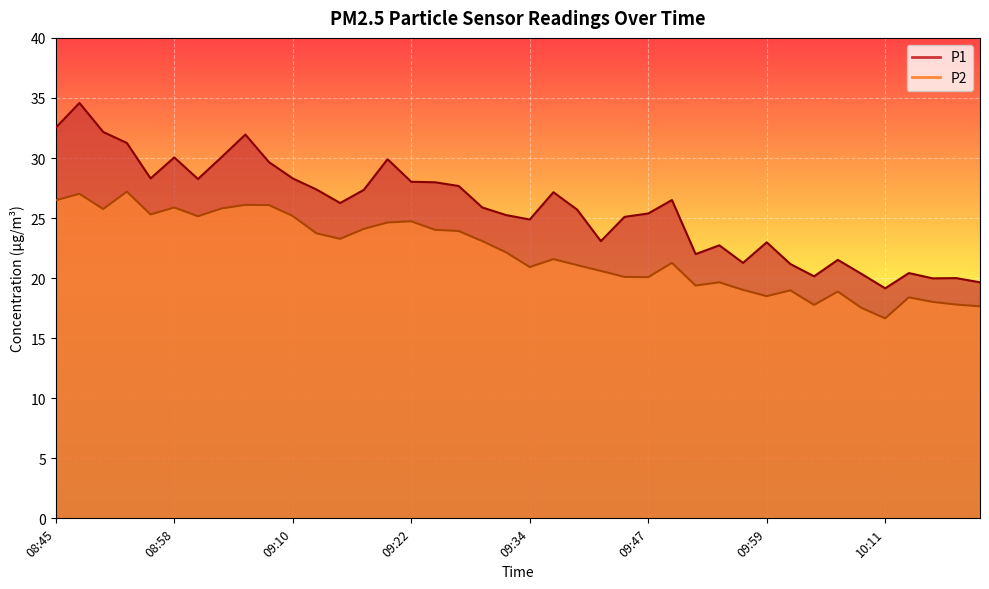

What is the average value of the P2 series?

22.1